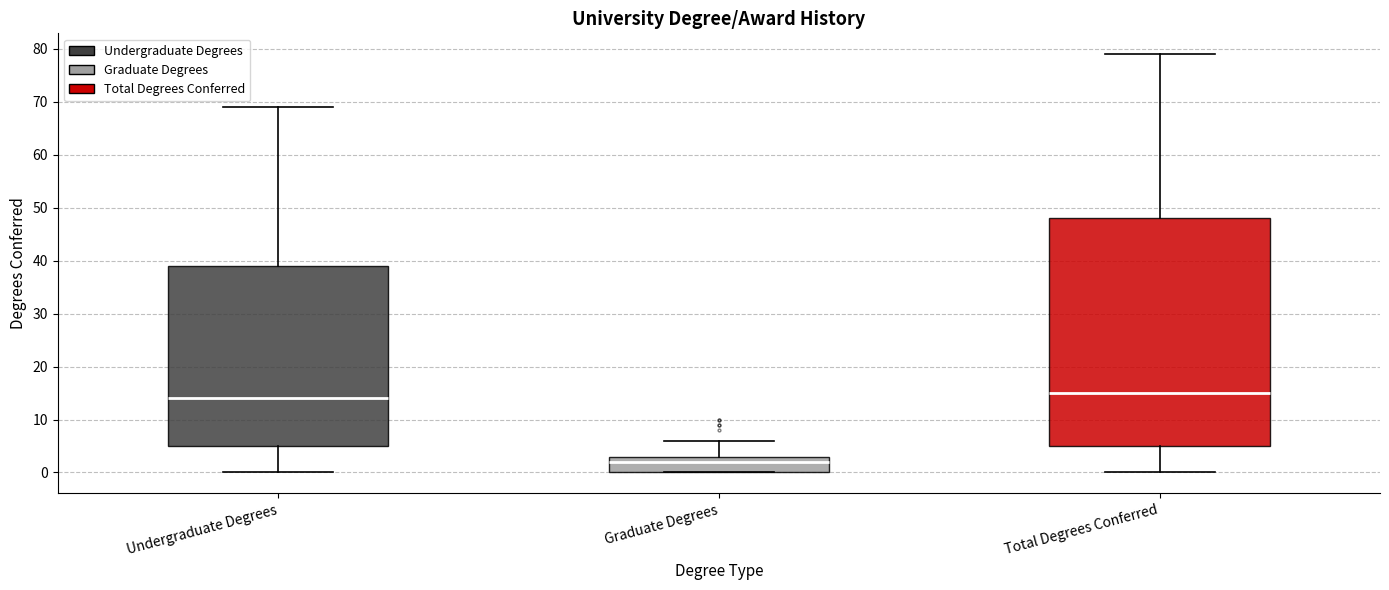

Where does the median line of the box for Undergraduate Degrees sit on the y-axis? The values are not printed on the chart, so give them approximately, as read against the axis.

14